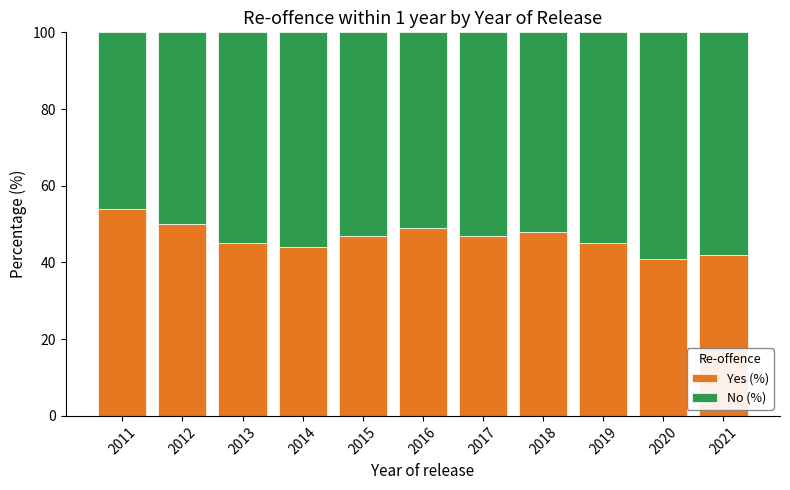

Reading left to right, what are the values for Yes (%)?

54	50	45	44	47	49	47	48	45	41	42